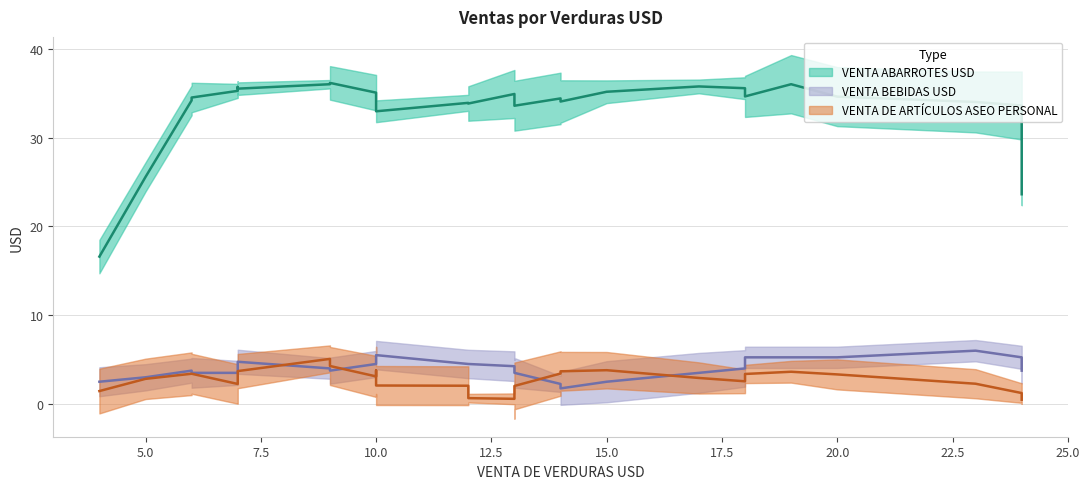

Rank the categories by VENTA BEBIDAS USD value from highest to lowest.

0, 1, 2, 3, 4, 5, 6, 7, 8, 9, 10, 11, 12, 27, 28, 29, 18, 19, 20, 21, 22, 23, 24, 25, 26, 15, 16, 17, 13, 14